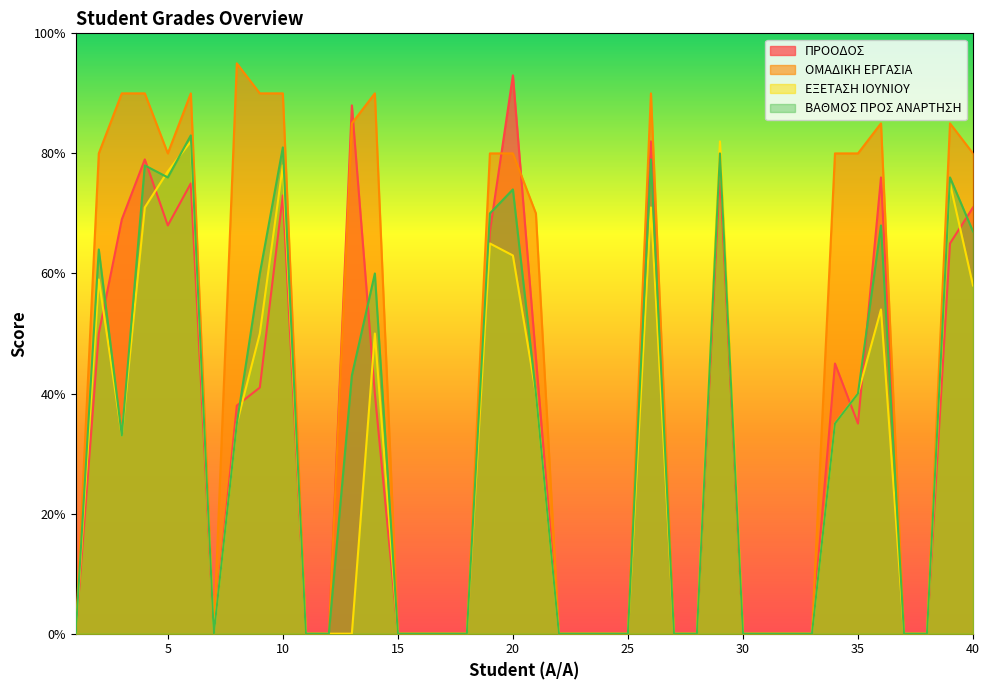

What is the average value of the ΕΞΕΤΑΣΗ IOYNIOY series?

2.8